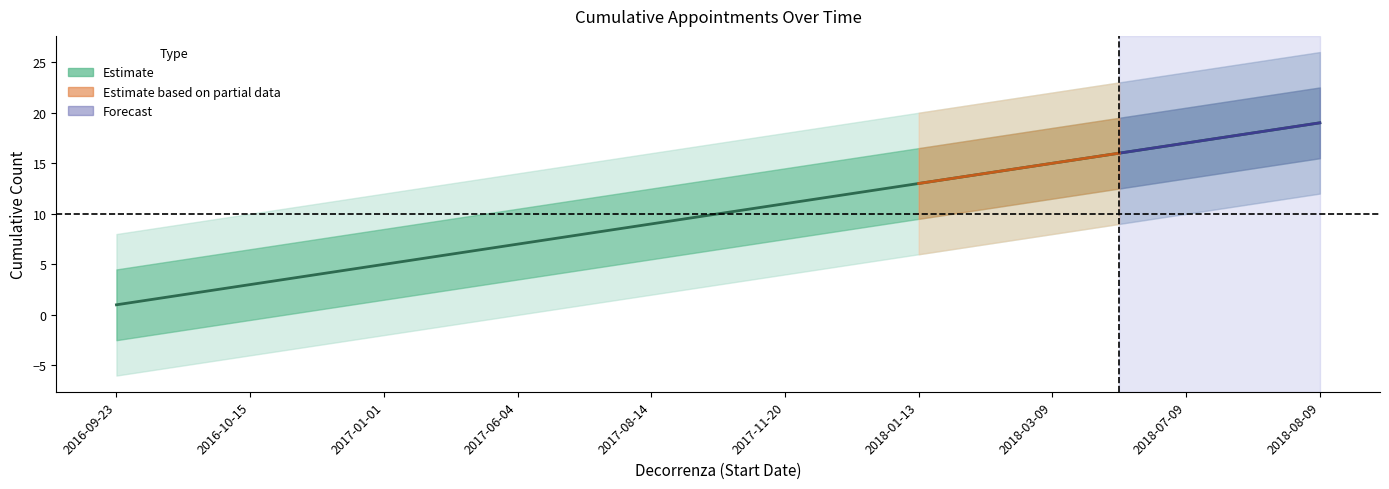

What is the label of the 3rd point from the right?

2018-07-09